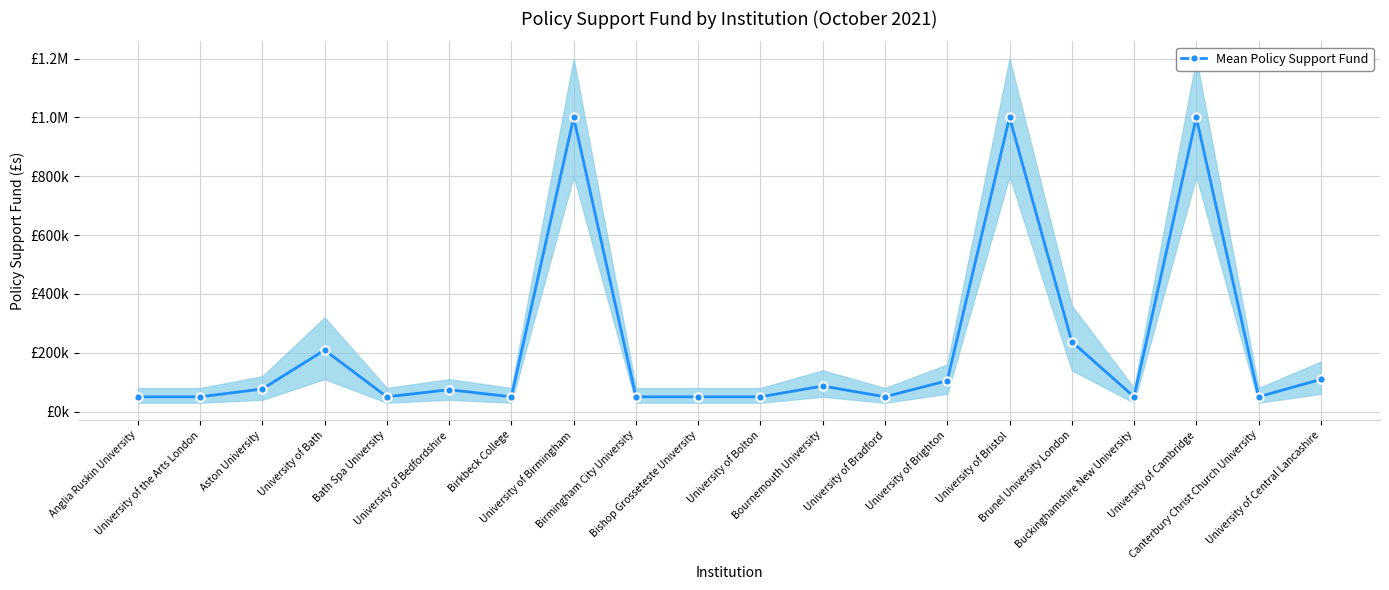

How many lines are shown in the chart?

1